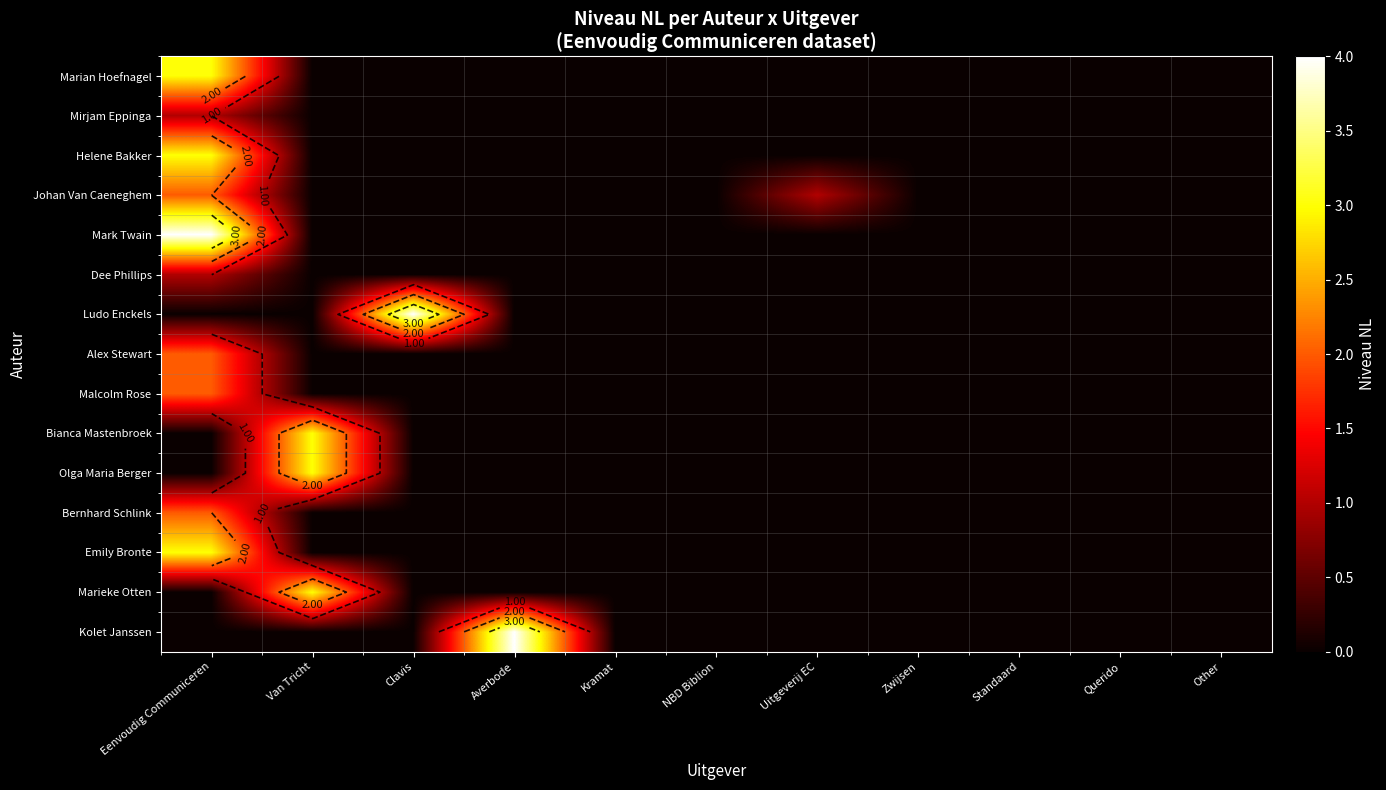

Which has a higher value, Kramat or Zwijsen?

Kramat